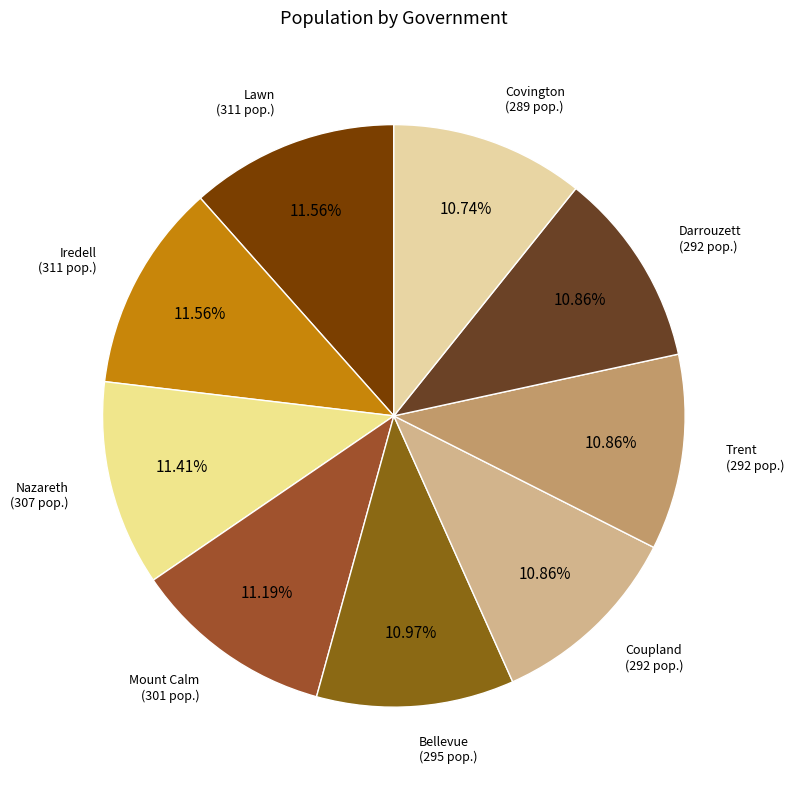

How many segments does this pie chart have?

9